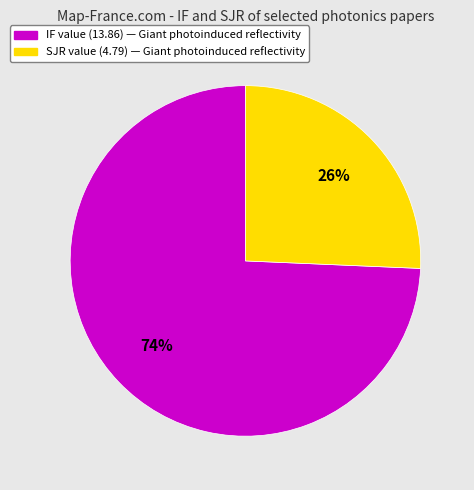

To the nearest percent, what is the average slice percentage?

50%